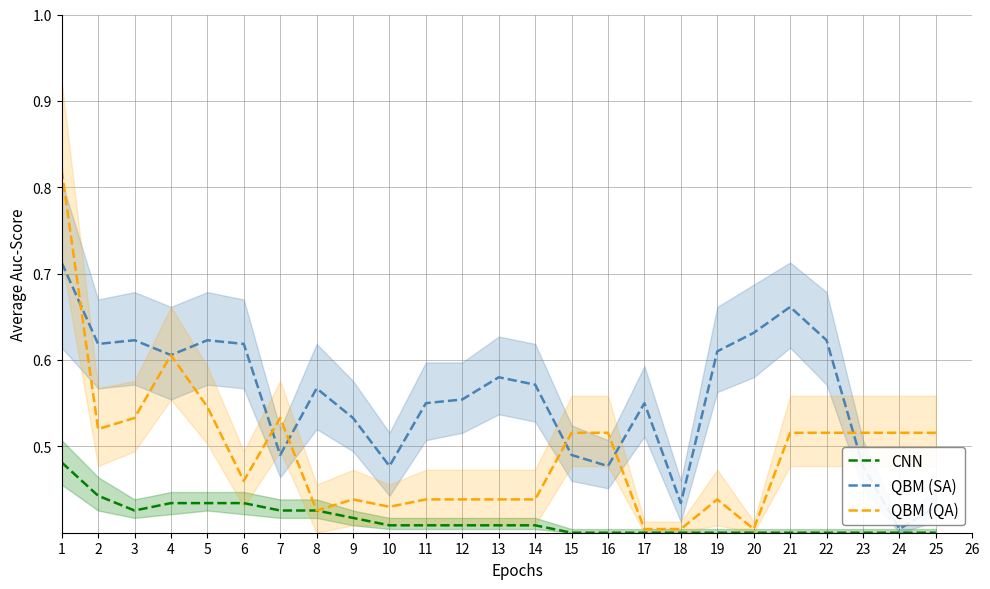

Is the value of QBM (QA) at 18 greater than the value of CNN at 7?

No